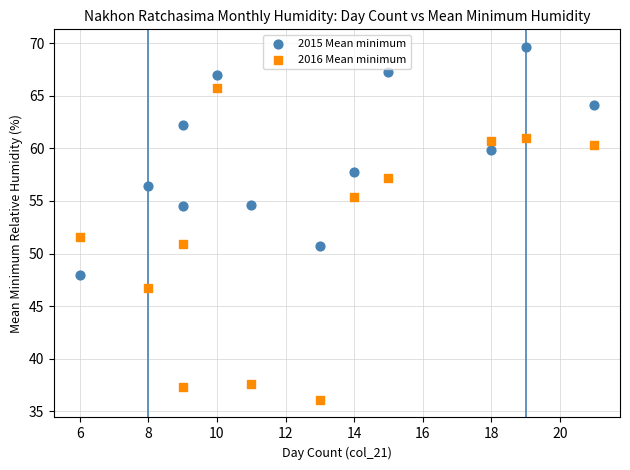

Across all data points, what is the range of X values (max minus min)?

15.0